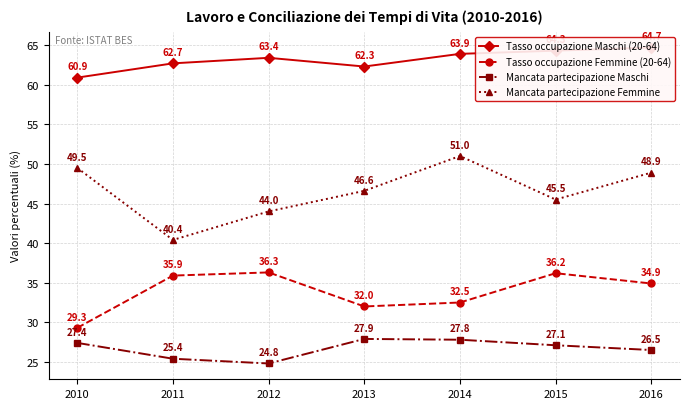

True or false: Tasso occupazione Maschi (20-64) and Tasso occupazione Femmine (20-64) intersect in this chart.

False